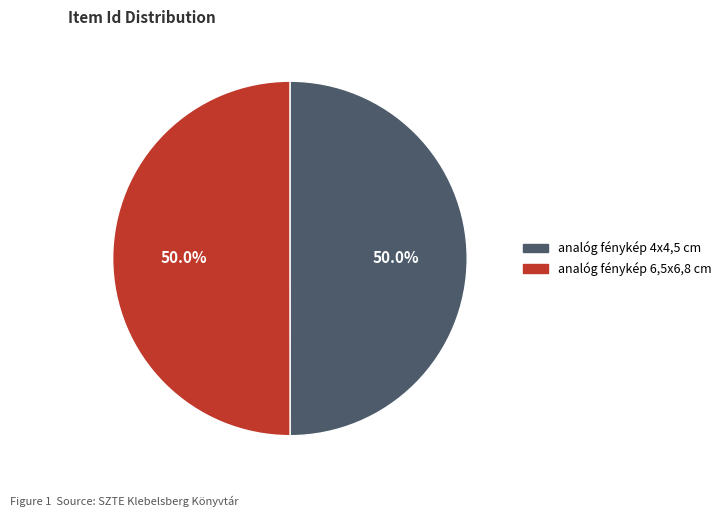

Approximately how many times larger is the value at analóg fénykép 4x4,5 cm compared to analóg fénykép 6,5x6,8 cm?

1.0